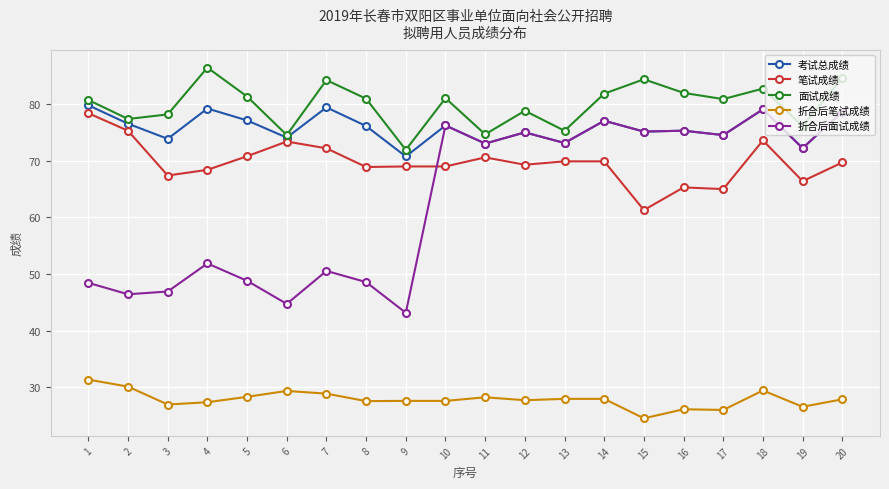

What is the total value across all series at 20?

339.6